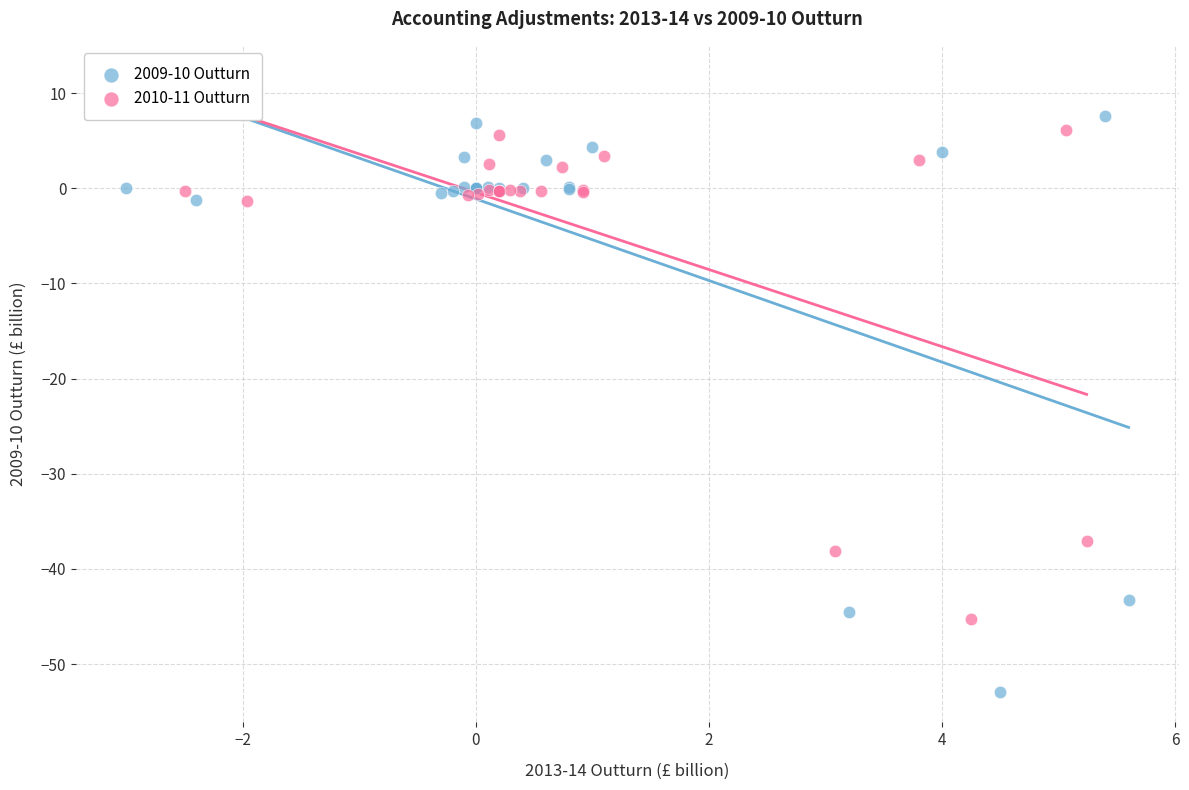

Which series reaches the minimum Y coordinate?

2009-10 Outturn